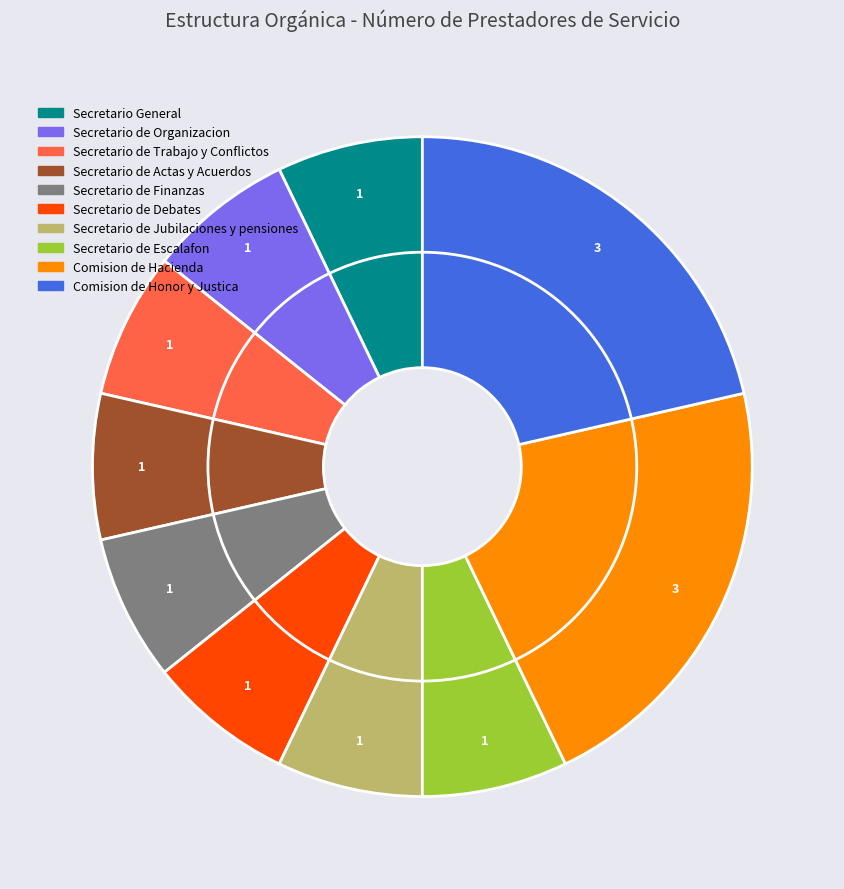

Which has a higher value, Secretario de Debates or Secretario de Jubilaciones y pensiones?

Secretario de Debates